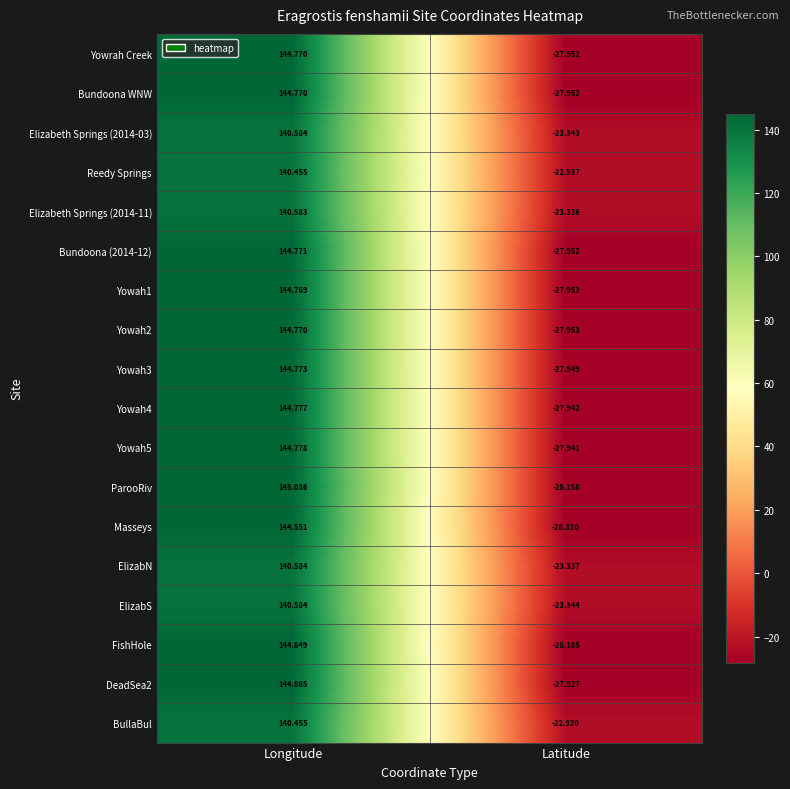

Which series has the largest total across all categories?

BullaBul